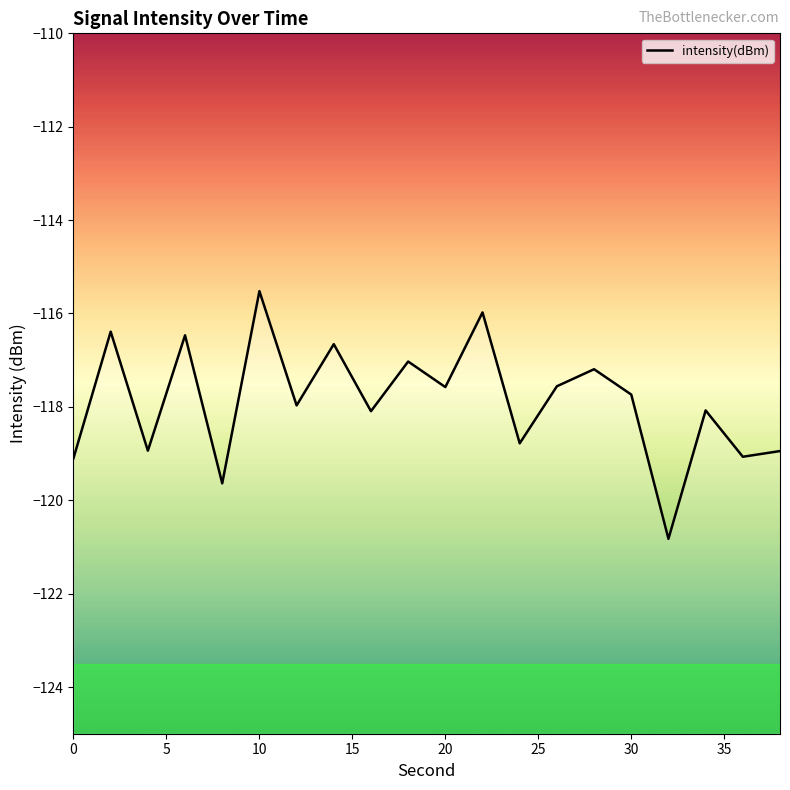

What is the smallest value displayed?

-120.8